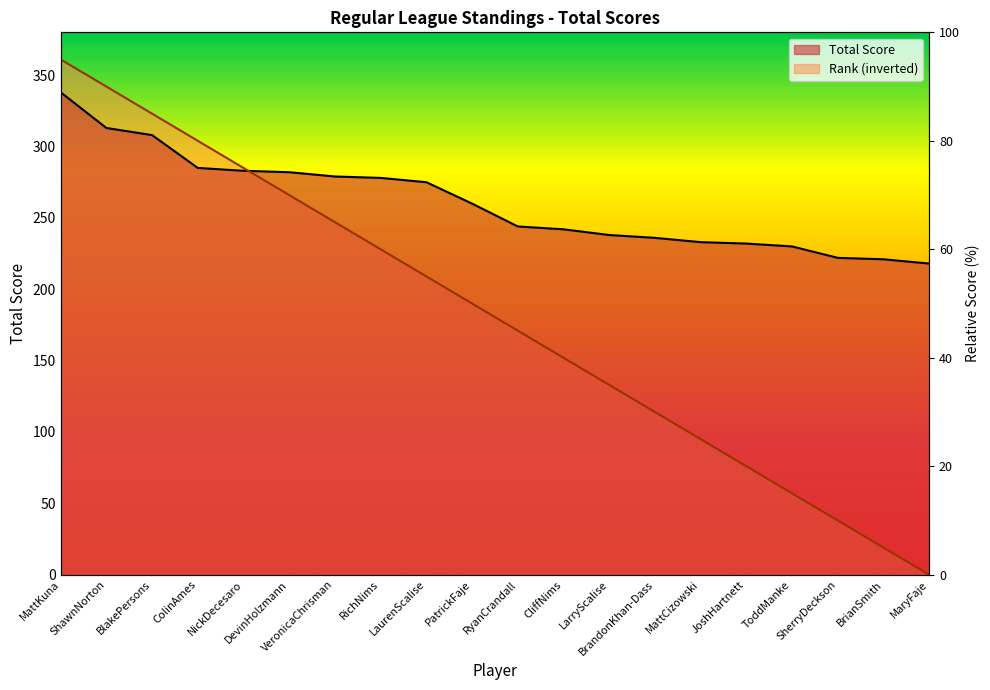

List the labels in order of Rank value, largest first.

MattKuna, ShawnNorton, BlakePersons, ColinAmes, NickDecesaro, DevinHolzmann, VeronicaChrisman, RichNims, LaurenScalise, PatrickFaje, RyanCrandall, CliffNims, LarryScalise, BrandonKhan-Dass, MattCizowski, JoshHartnett, ToddManke, SherryDeckson, BrianSmith, MaryFaje